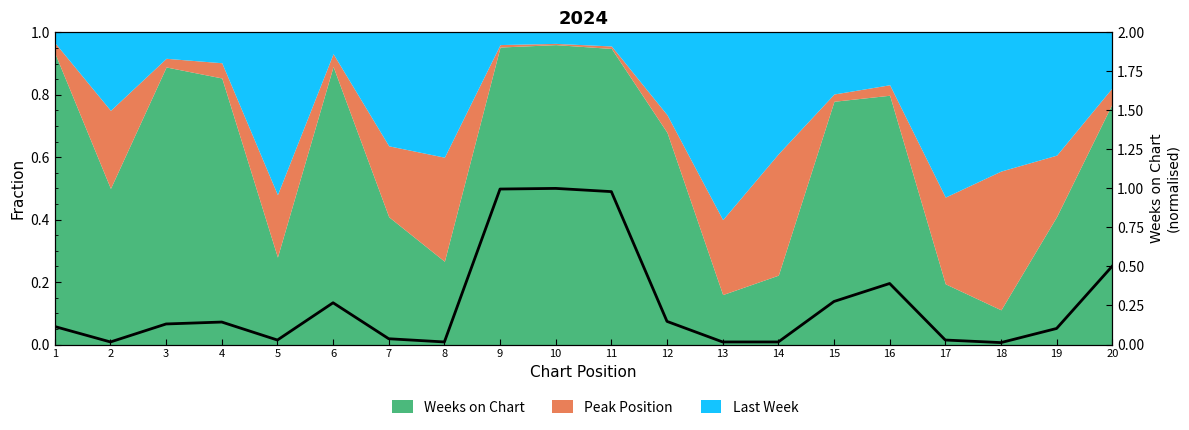

What is the change in value from 6 to 13?

-0.3